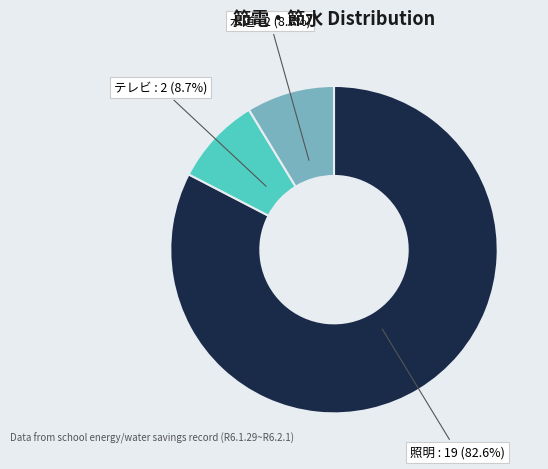

Between 水道 and 照明, which is larger?

照明